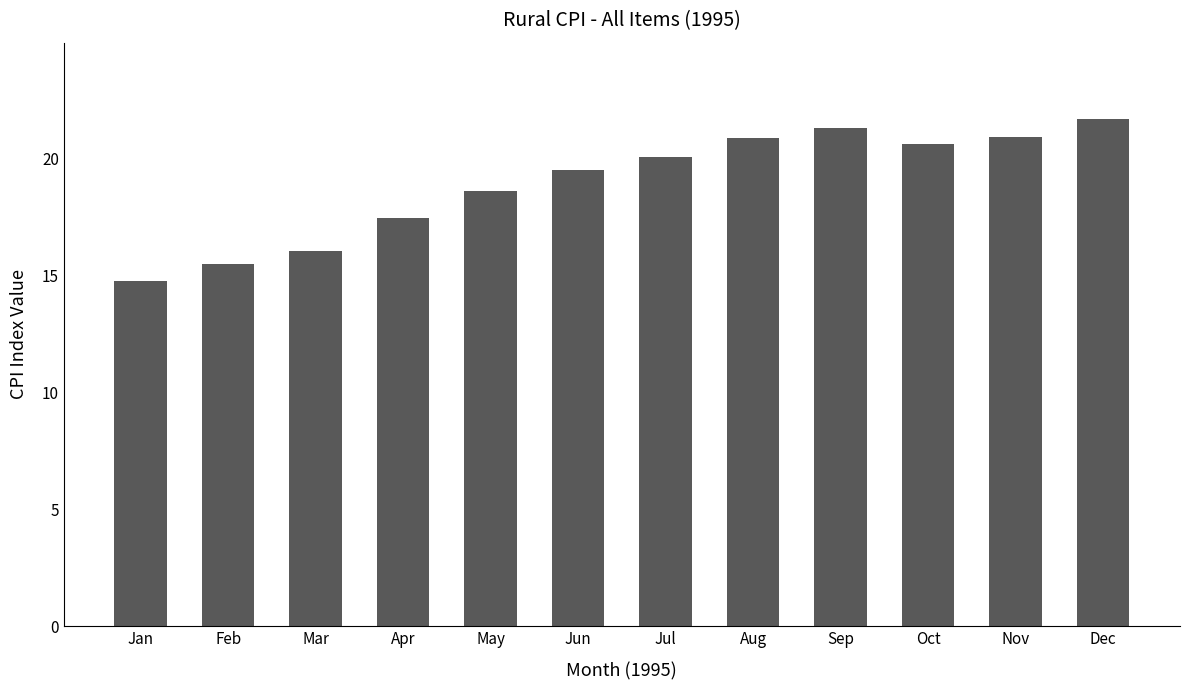

What is the difference between the values at Mar and Apr?

1.4